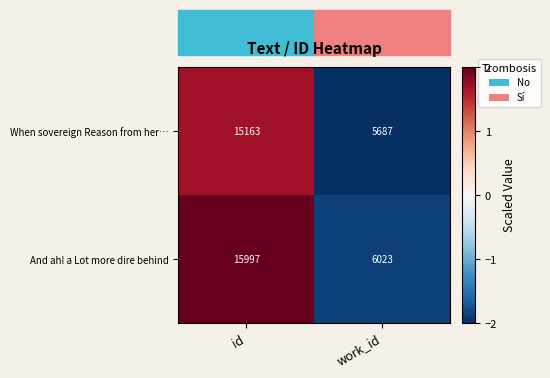

What is the difference between the highest and lowest values at work_id?

336